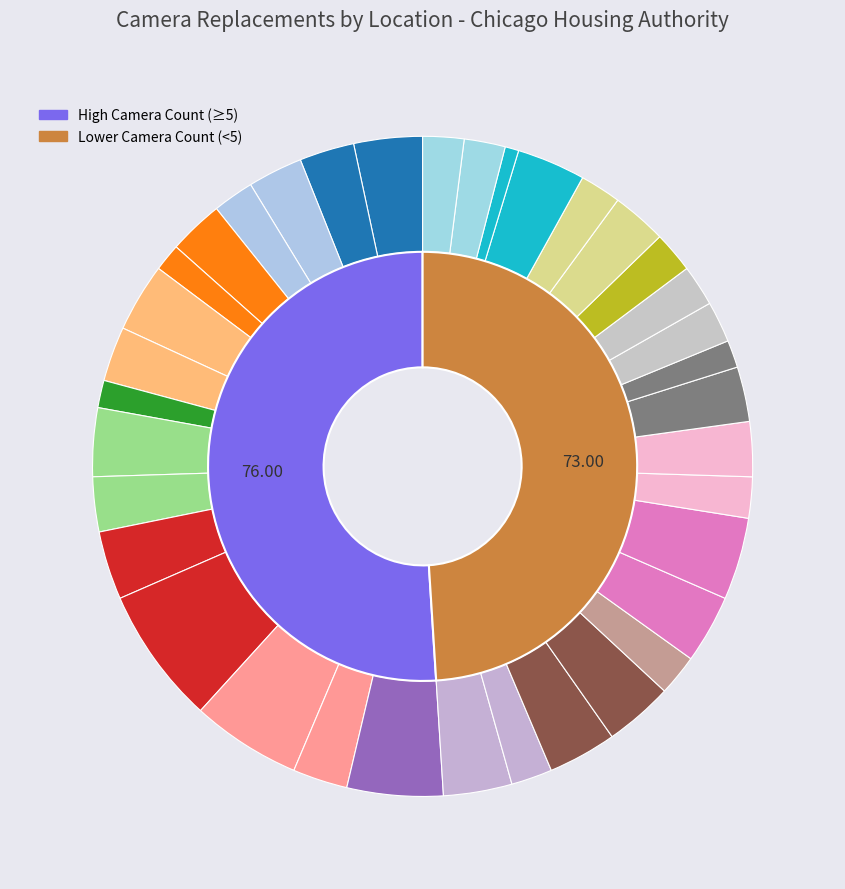

Count the number of slices in the pie.

36